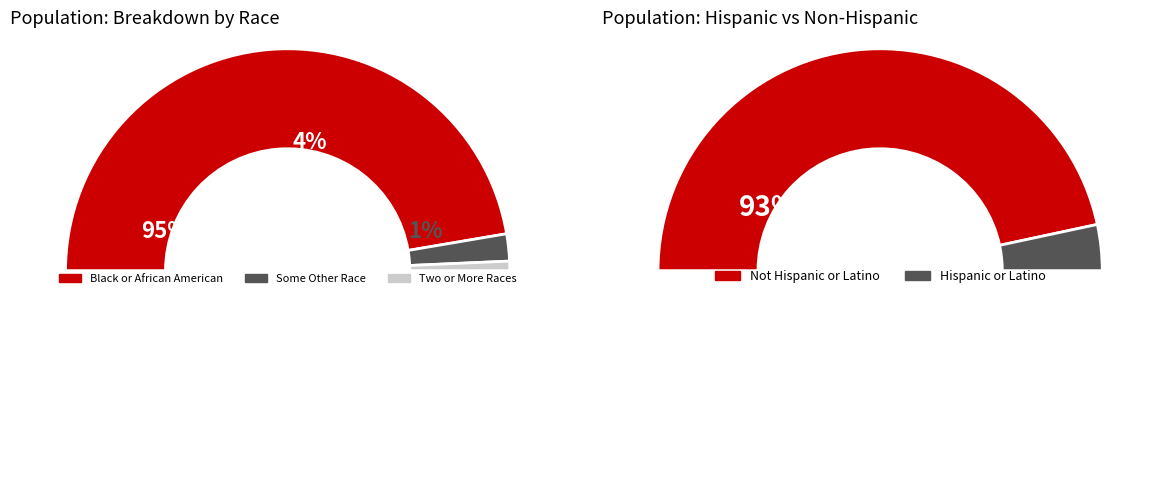

True or false: Asian alone accounts for 1% of the total.

False